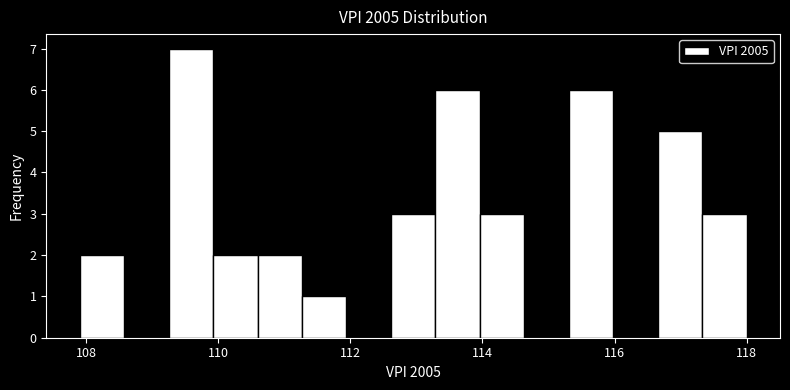

Read against the x-axis, roughly where is the centre of the tallest bar?

109.6